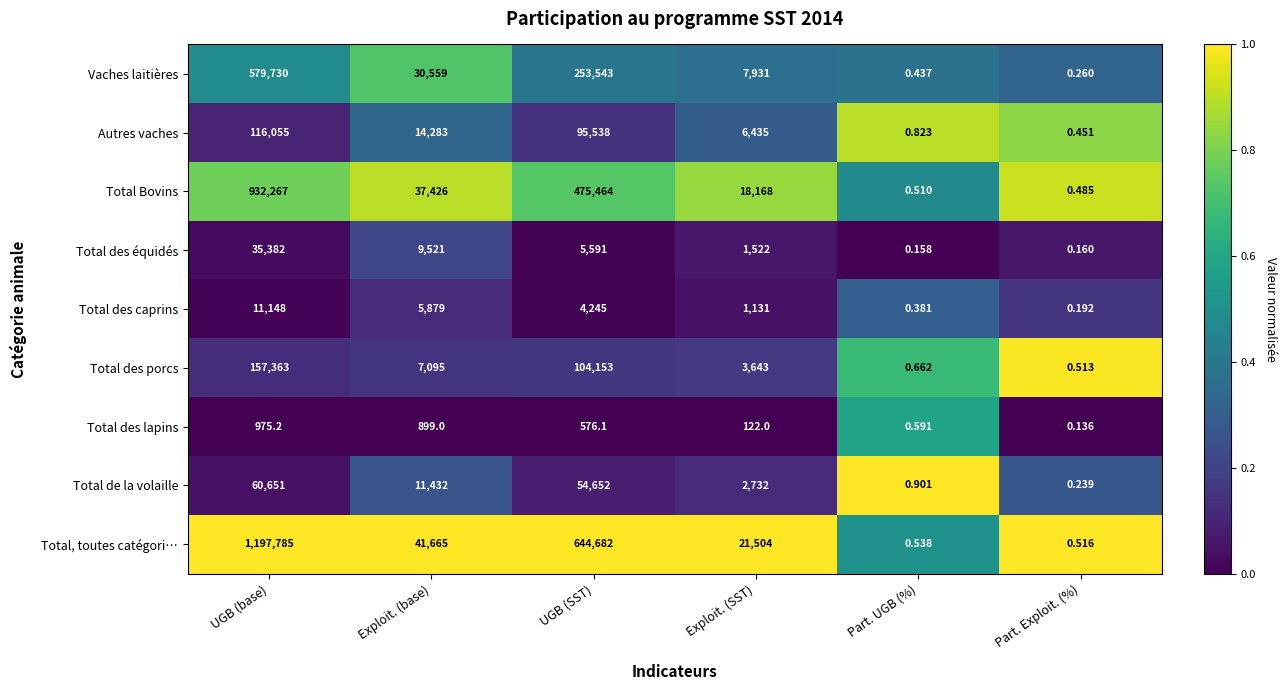

Which category has the lowest value across all series?

Part. Exploit. (%)